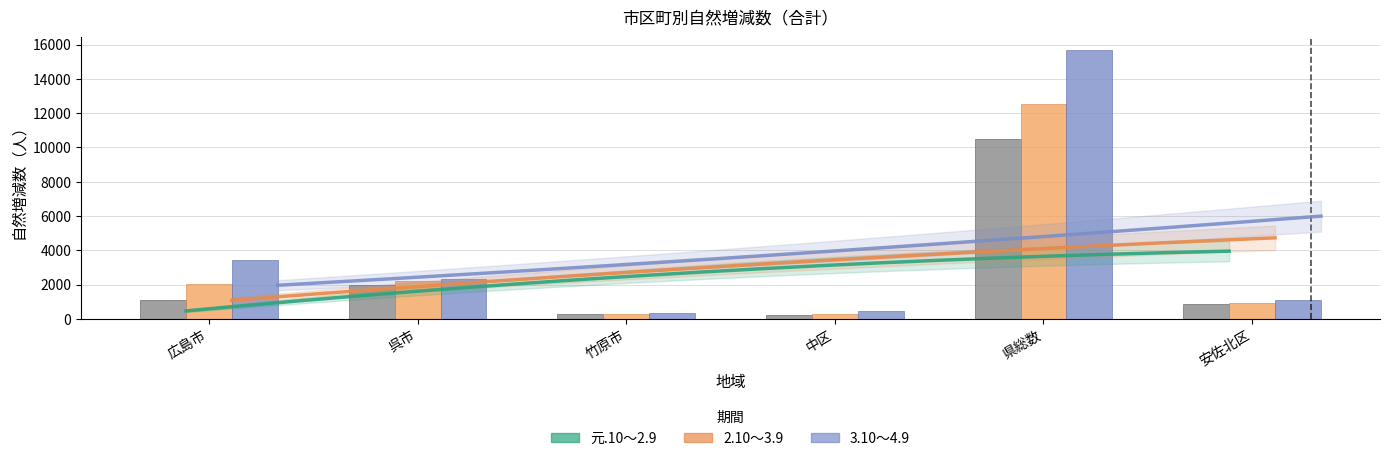

What is the approximate value of 元.10～2.9 at 呉市?

1993